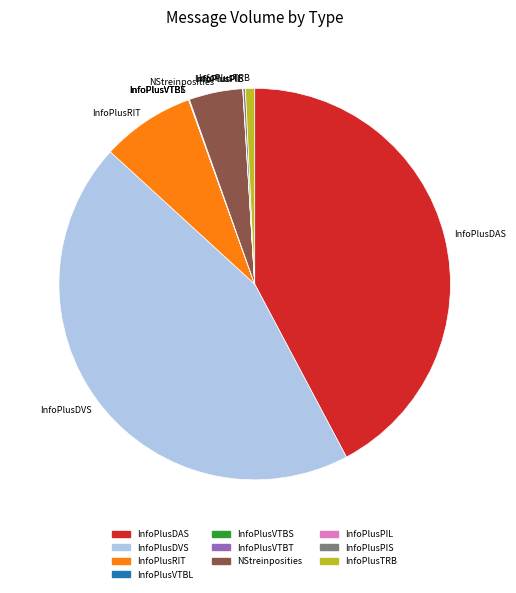

The InfoPlusDVS slice represents 45% of the pie. True or false?

True